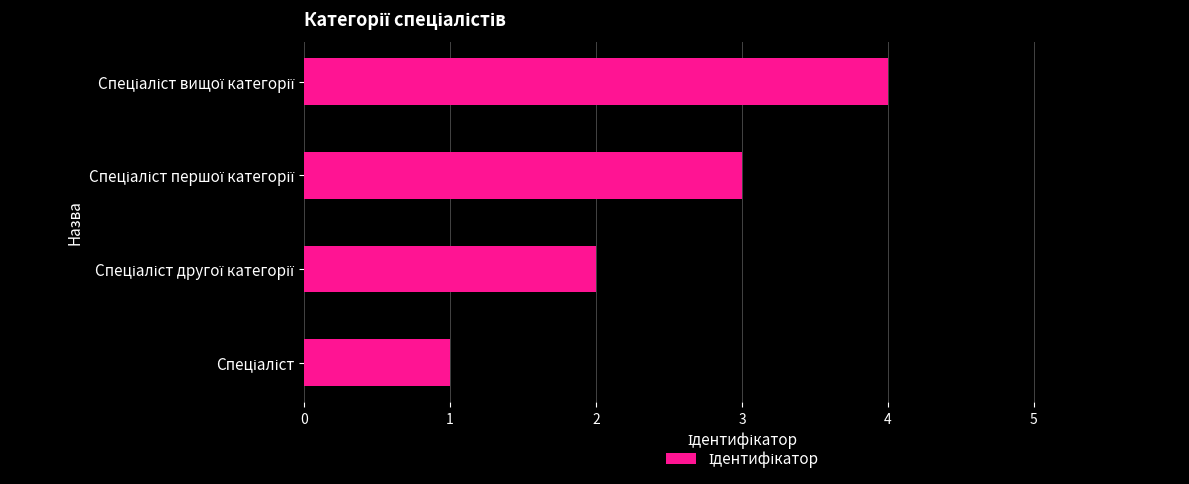

What is the difference between the maximum and minimum values?

3